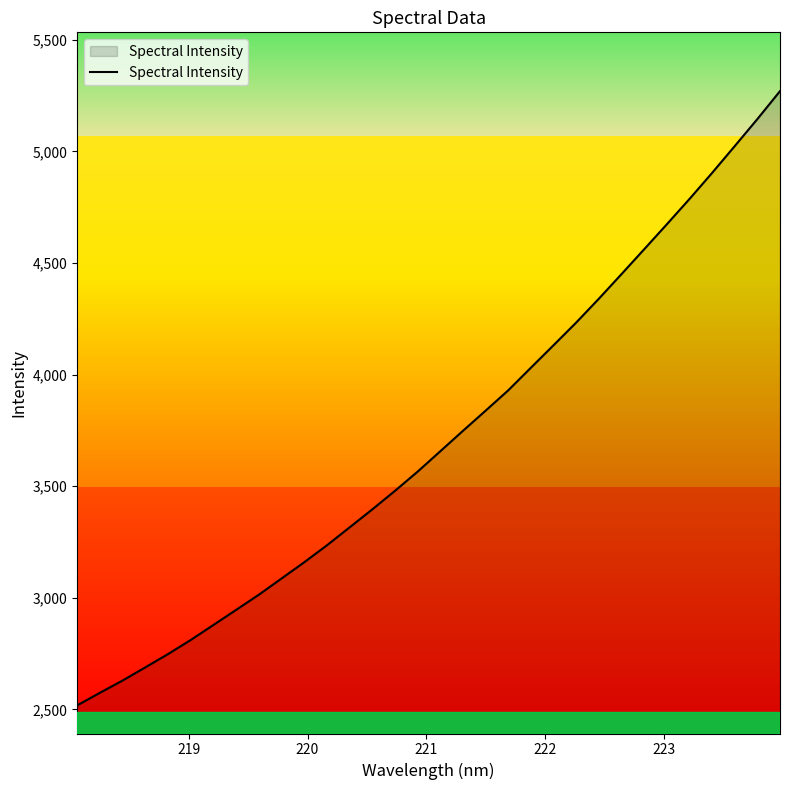

What is the smallest value displayed?

2517.5